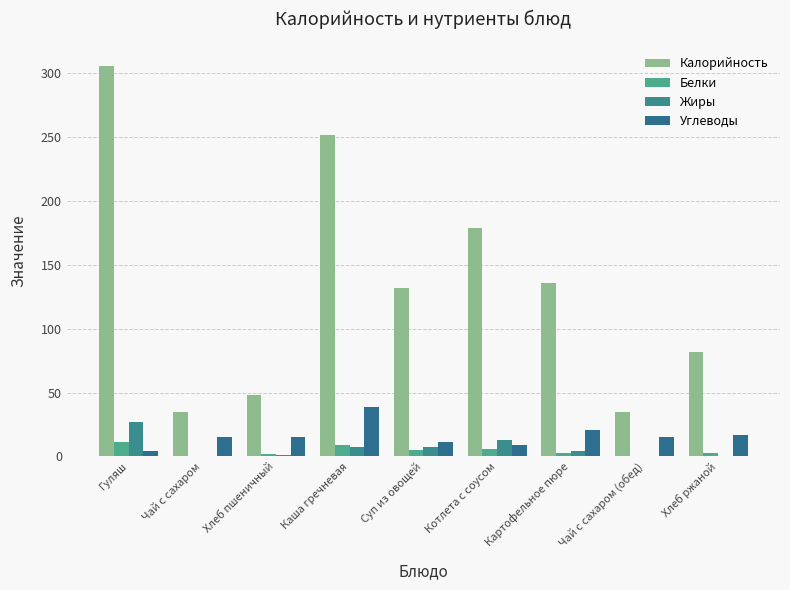

How many groups of bars are there?

9